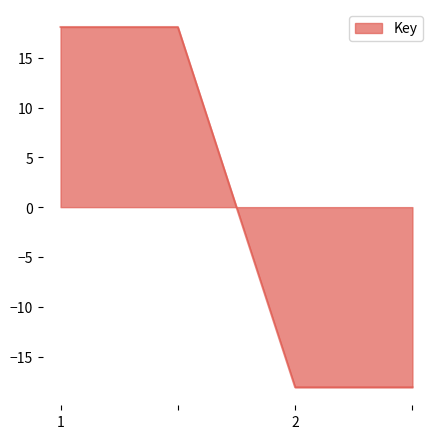

How many positive values are there?

2